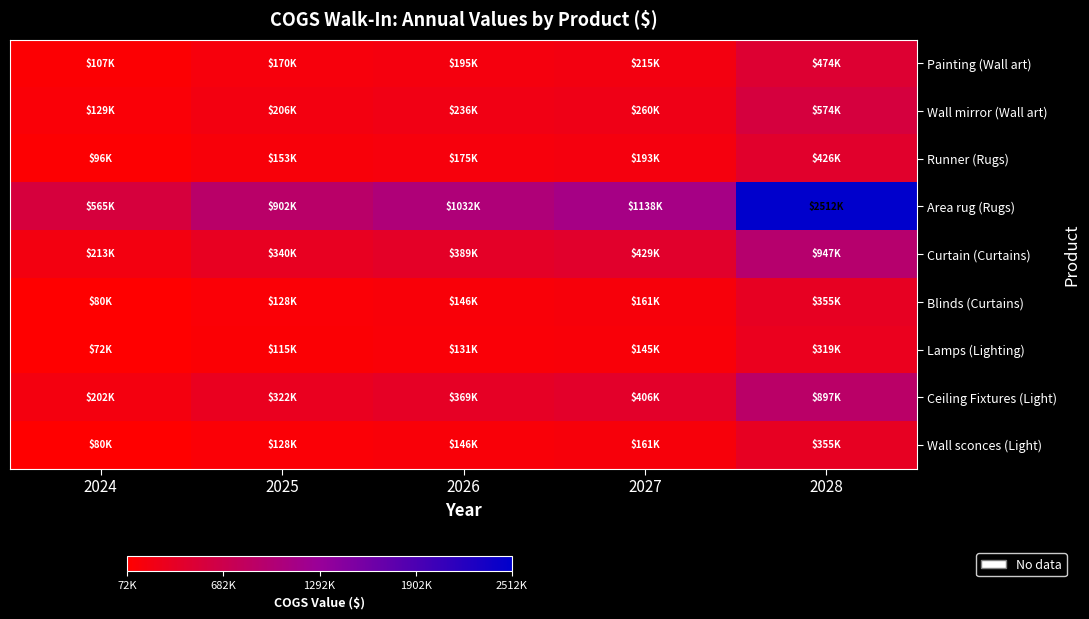

List the series in order of their peak value, highest first.

Area rug (Rugs), Curtain (Curtains), Ceiling Fixtures (Light), Wall mirror (Wall art), Painting (Wall art), Runner (Rugs), Blinds (Curtains), Wall sconces (Light), Lamps (Lighting)